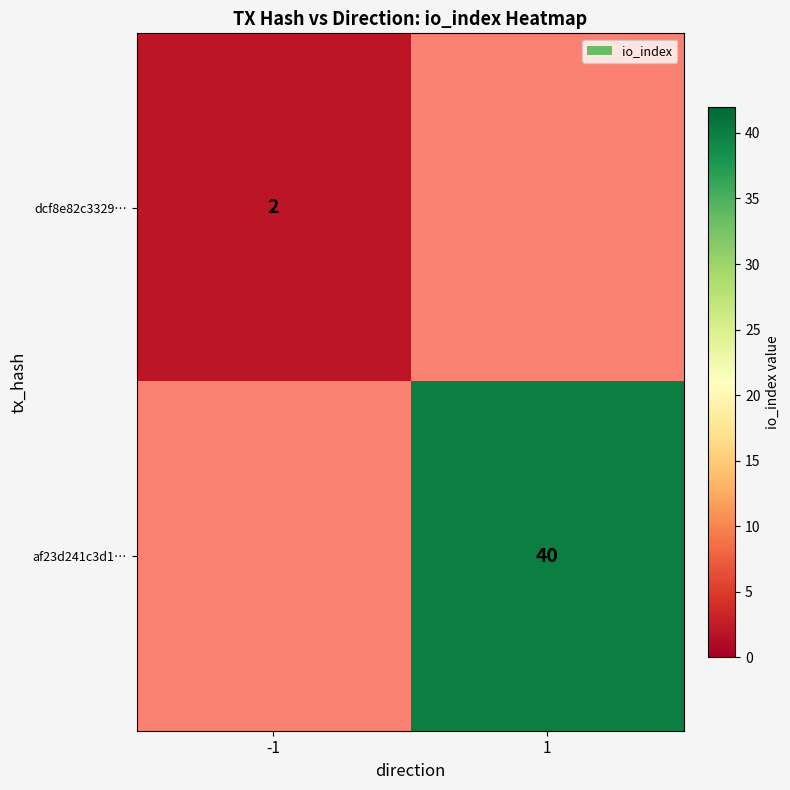

True or false: af23d241c3d1… has a value of 40 at 1.

True